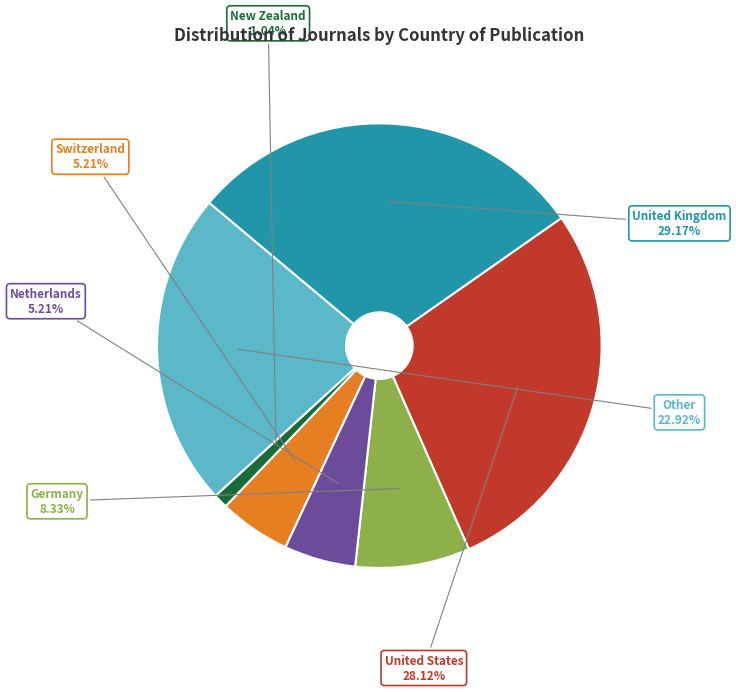

To the nearest percent, what is the difference between the largest and smallest slice percentages?

28%